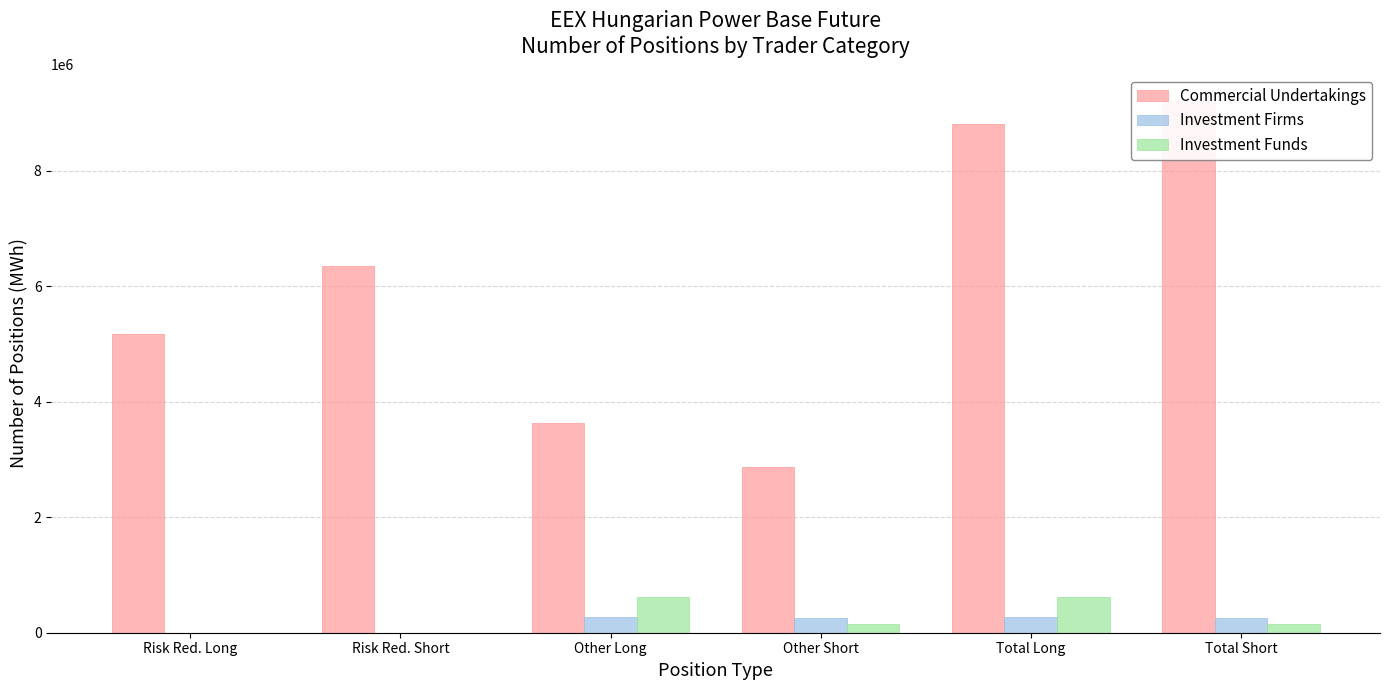

Are the bars grouped side by side (vs. stacked)?

Yes